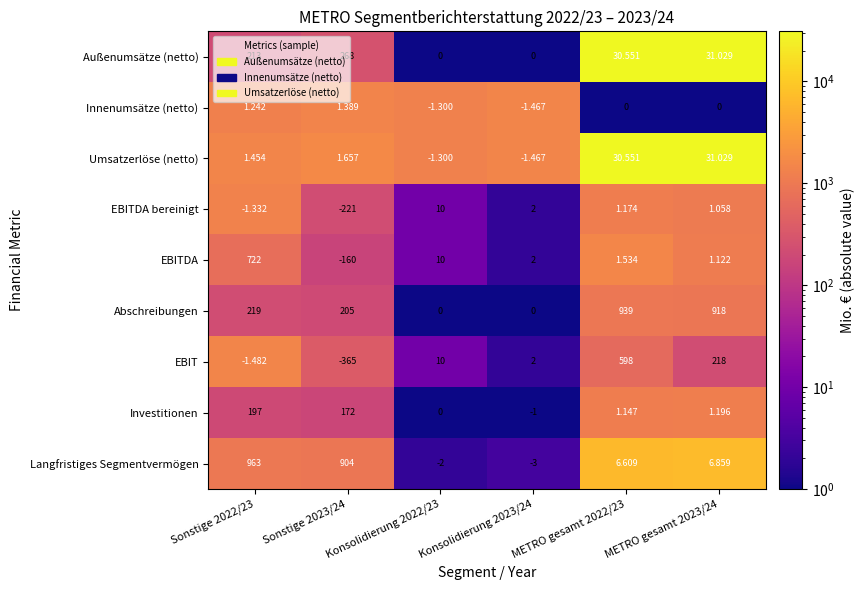

Which series has the largest total across all categories?

Abschreibungen